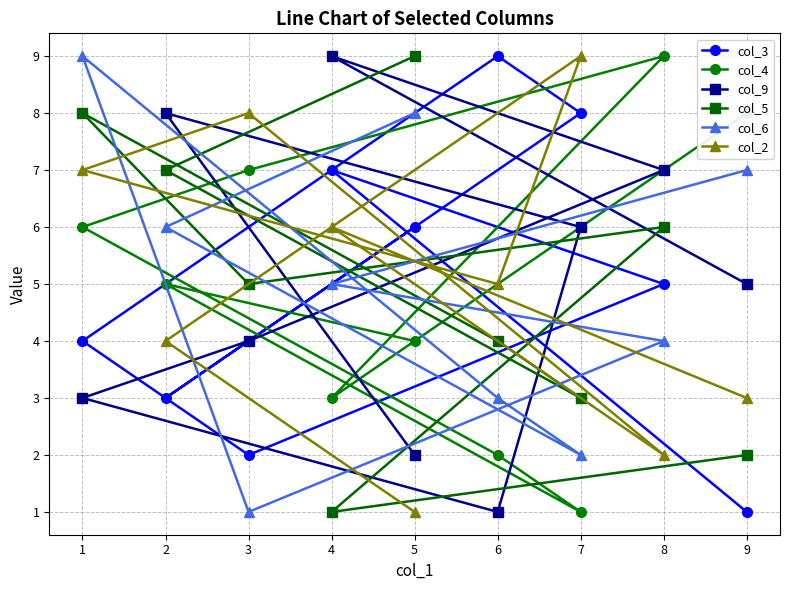

How many data points does each series have?

9